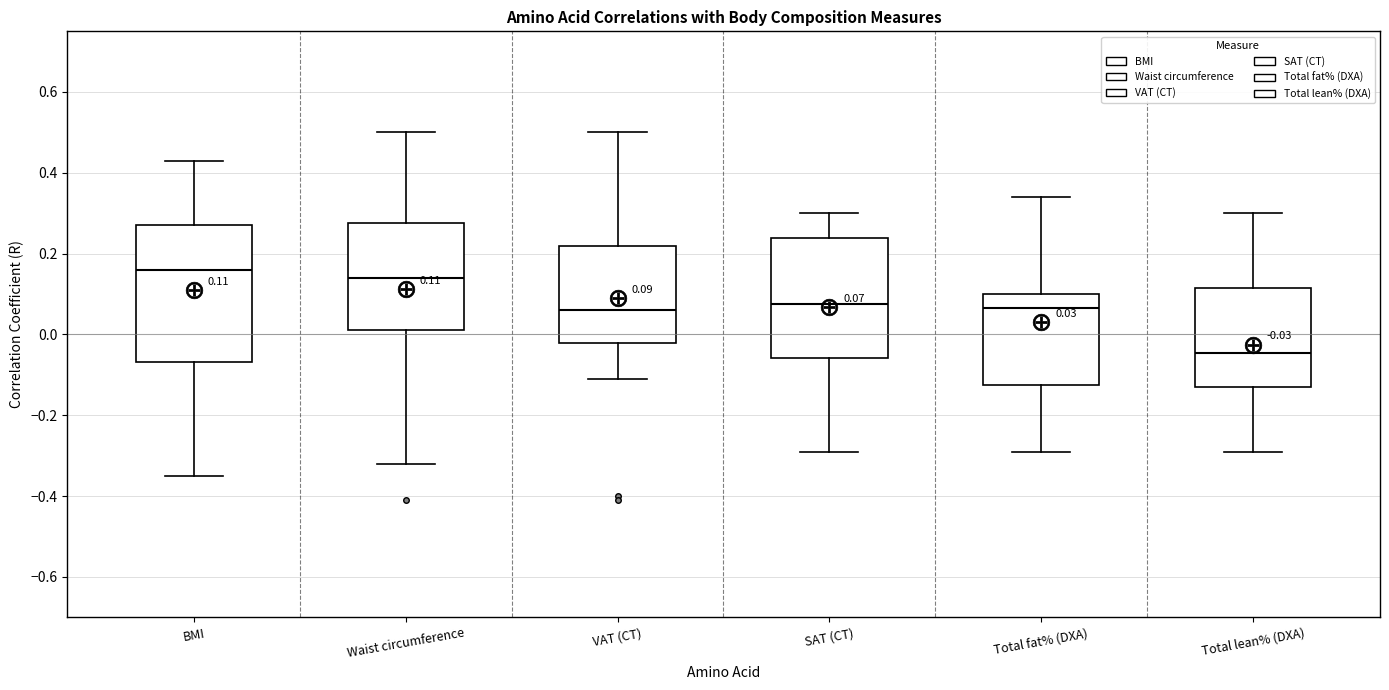

Comparing the boxes themselves (not the whiskers), which one is the tallest?

BMI